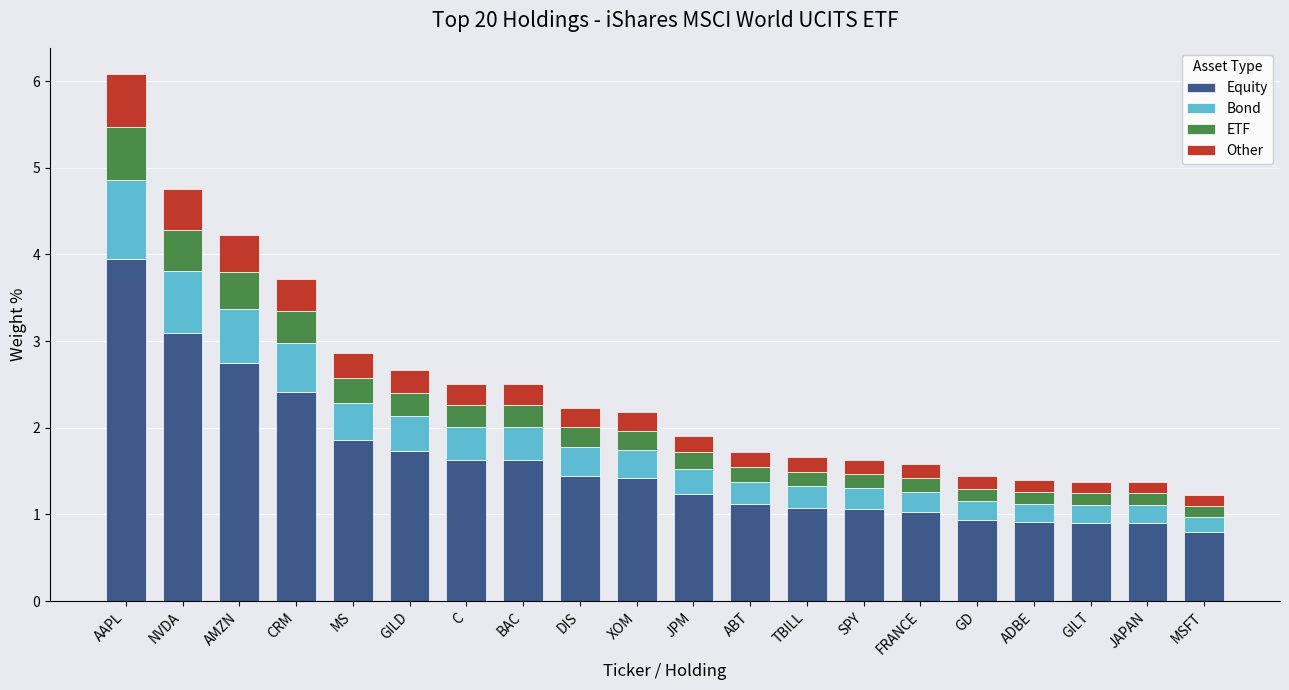

What is the lowest value of the Equity series?

0.8